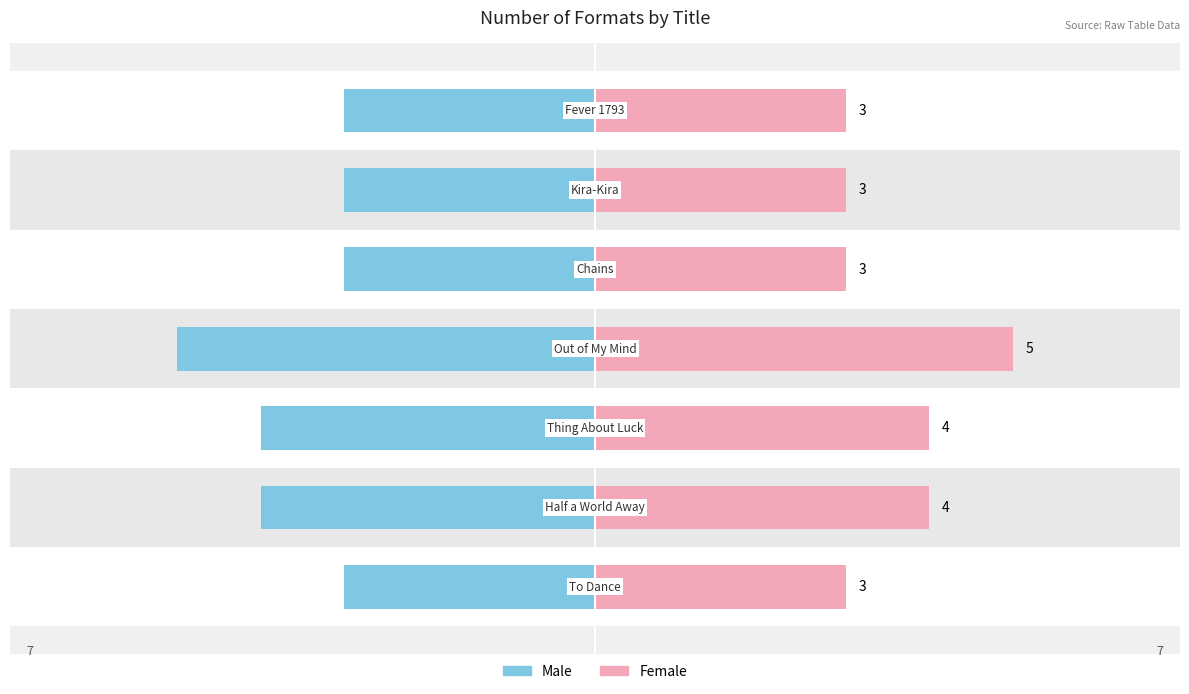

Which series has the largest total across all categories?

Female